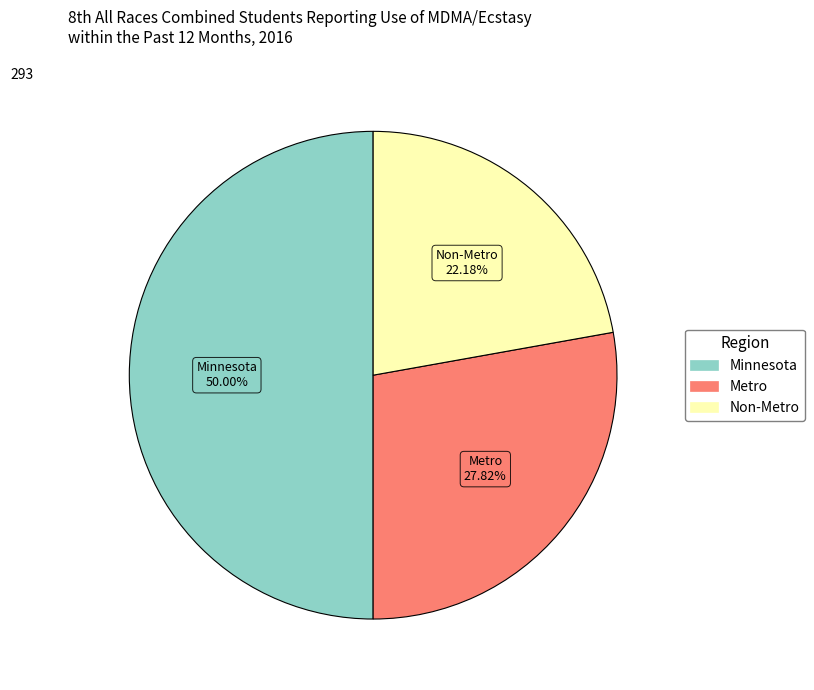

Is Non-Metro the majority of the pie?

No